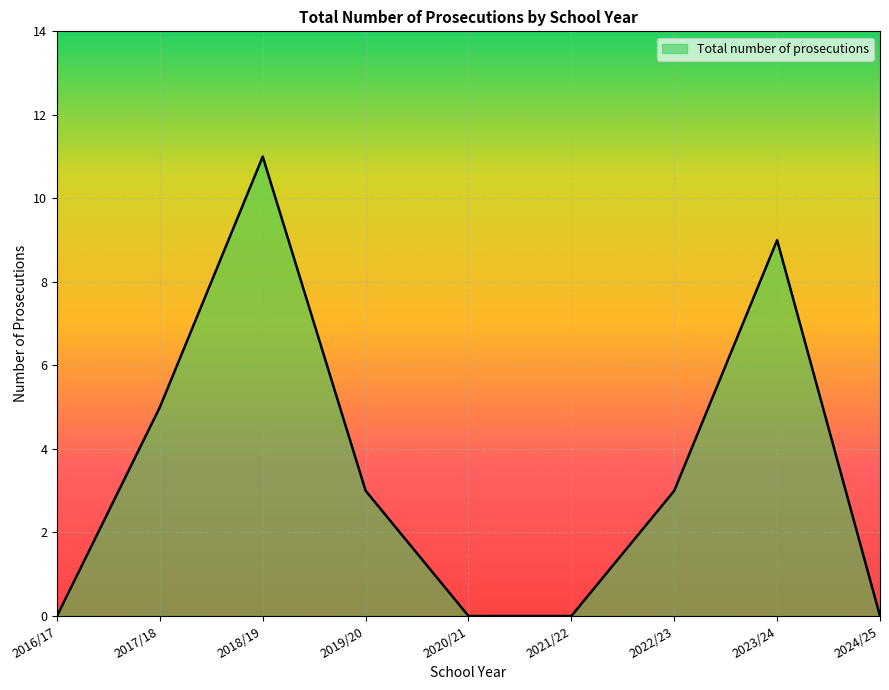

What position from the left is 2023/24?

8